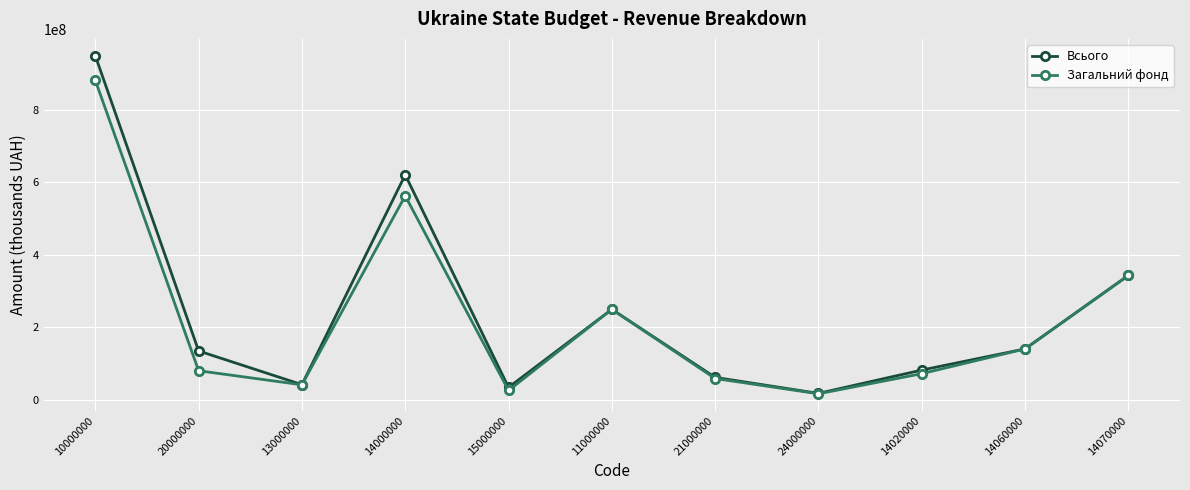

What are all the series names shown in the legend?

Всього, Загальний фонд